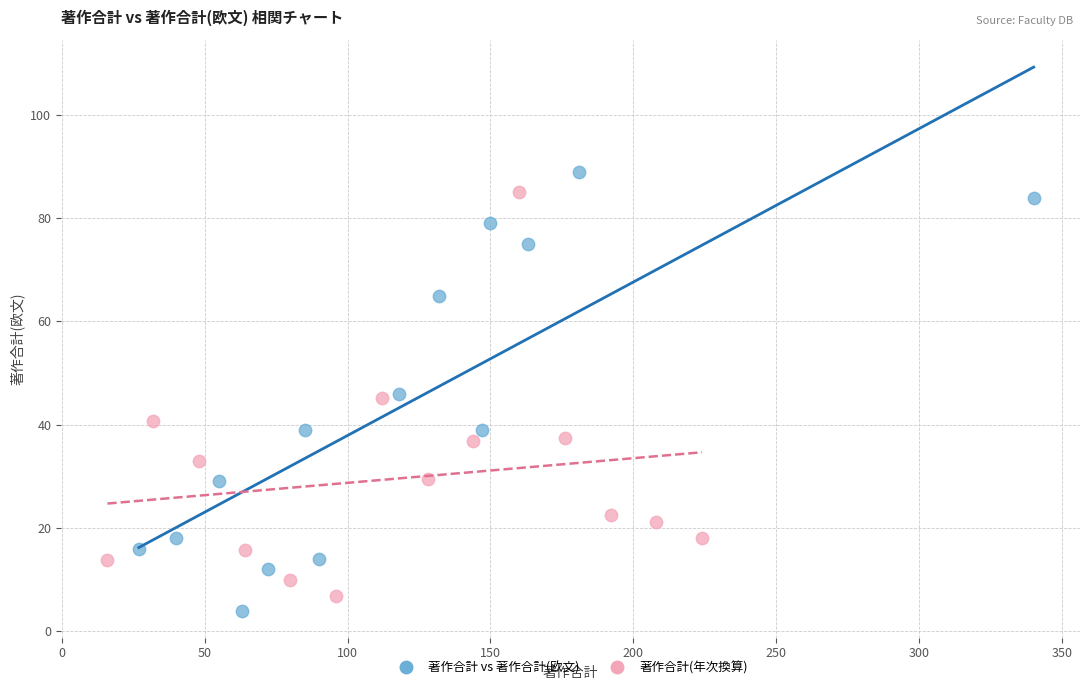

Which series has the largest Y range (max minus min)?

著作合計 vs 著作合計(欧文)